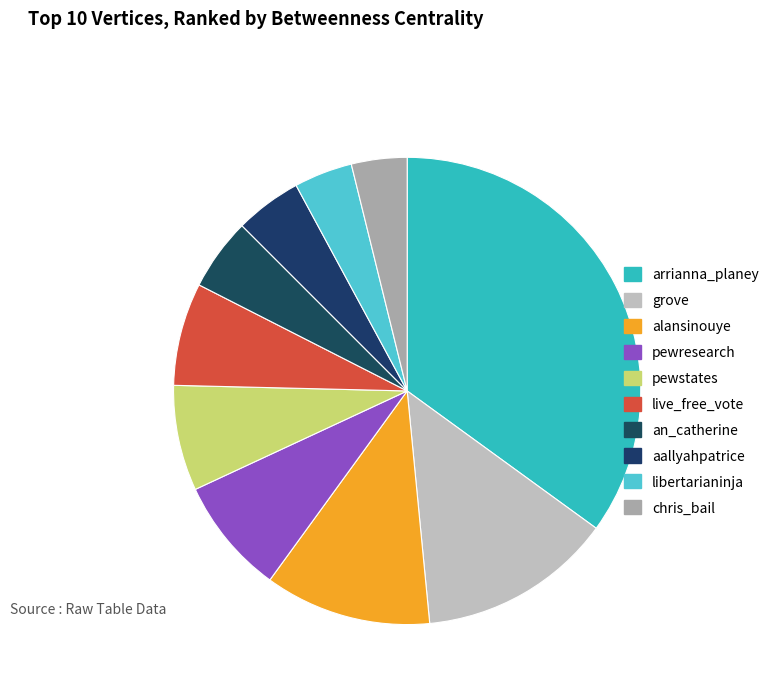

Is there any slice that represents more than half of the pie?

No